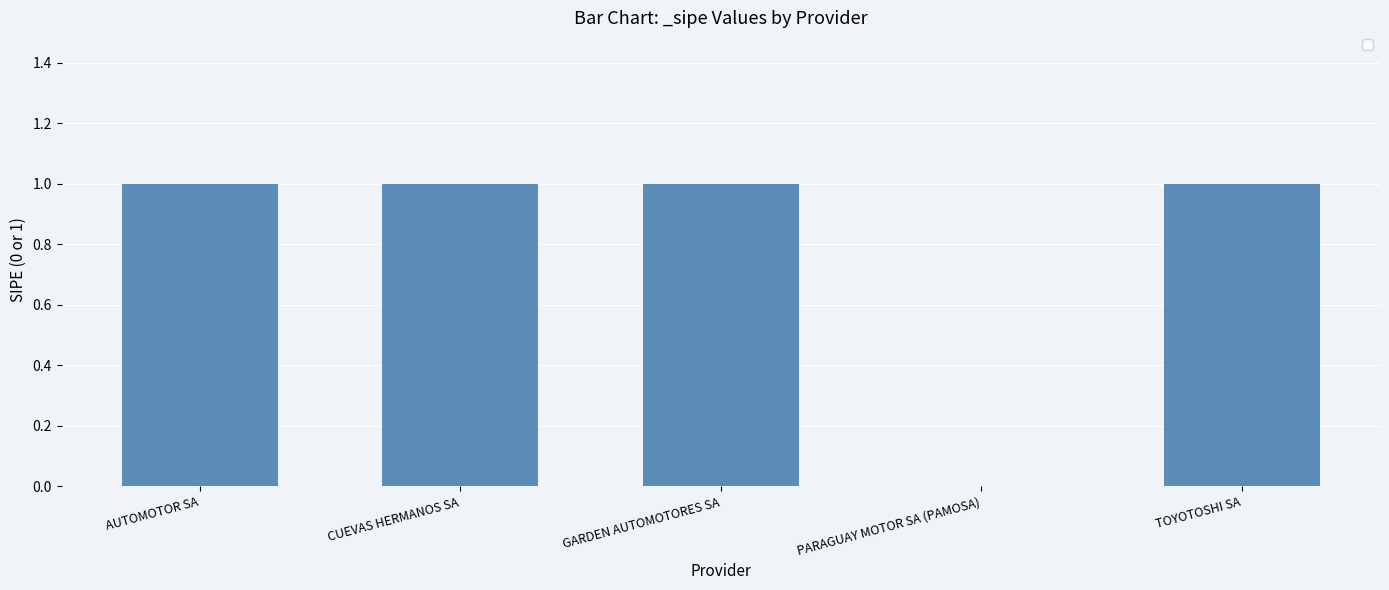

What is the ratio of the value at GARDEN AUTOMOTORES SA to the value at TOYOTOSHI SA?

1.0